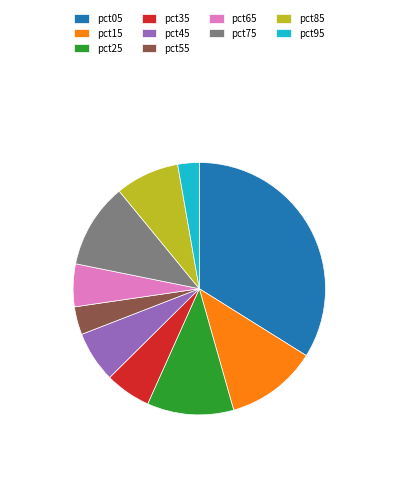

Does pct05 represent more than half of the total?

No